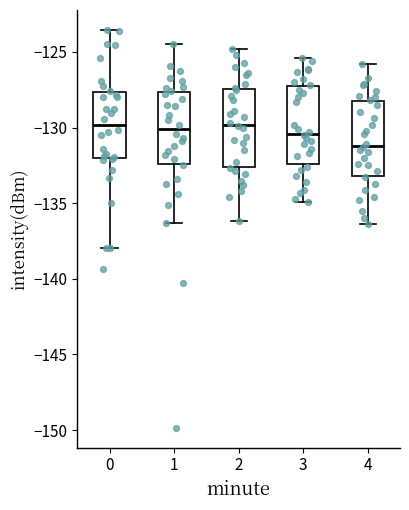

Where is the upper edge of the box at x = 4 on the y-axis? The values are not printed on the chart, so give them approximately, as read against the axis.

-128.5